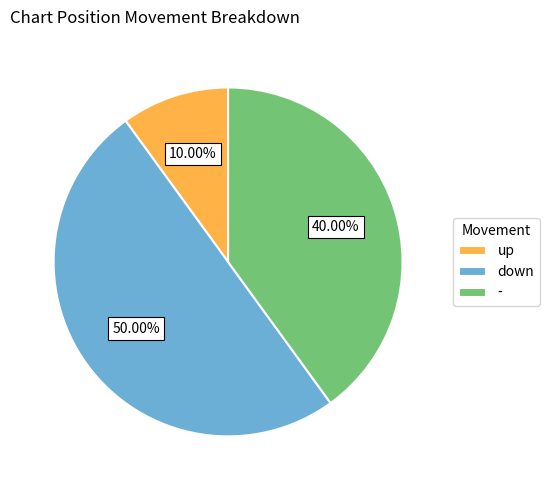

Does - account for over 50% of the chart?

No